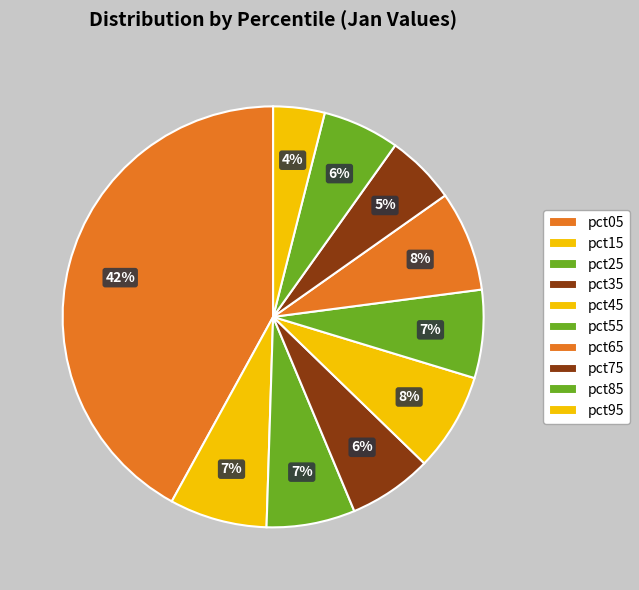

How many segments does this pie chart have?

10